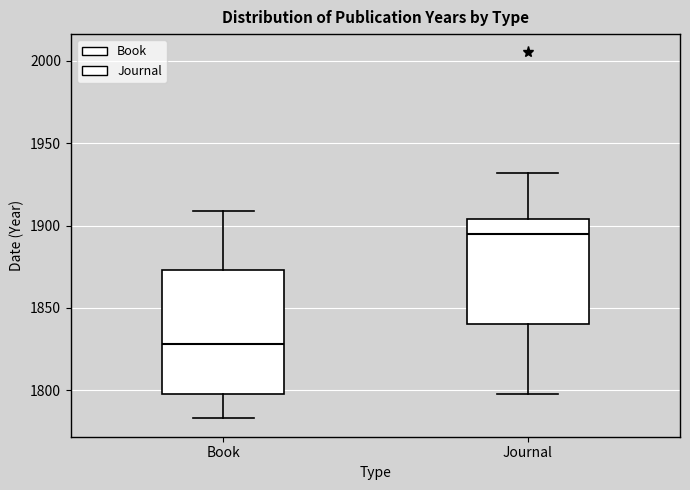

Which box's median line is the lowest?

Book